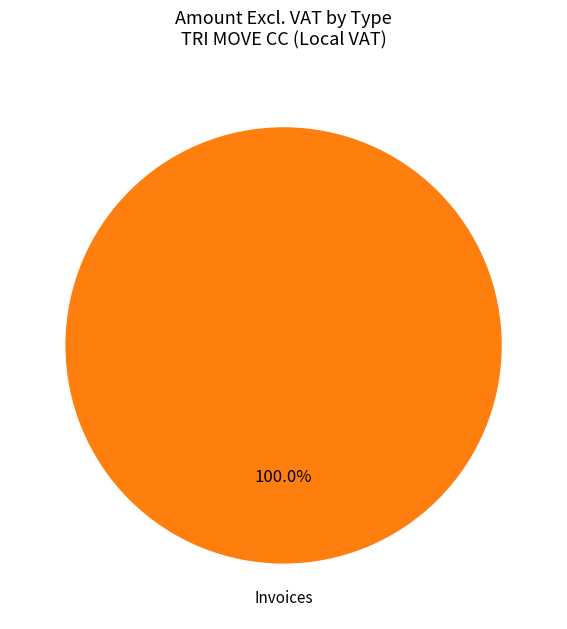

Is there a majority slice in this chart?

Yes